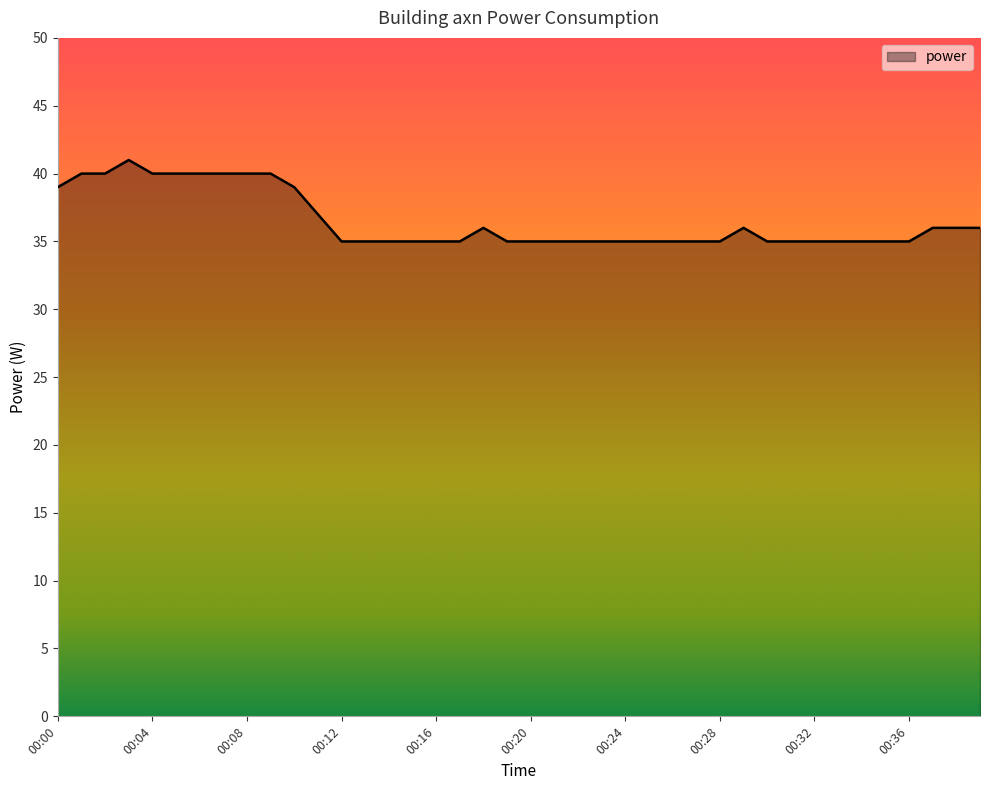

Does the chart display data point markers on the line(s)?

No